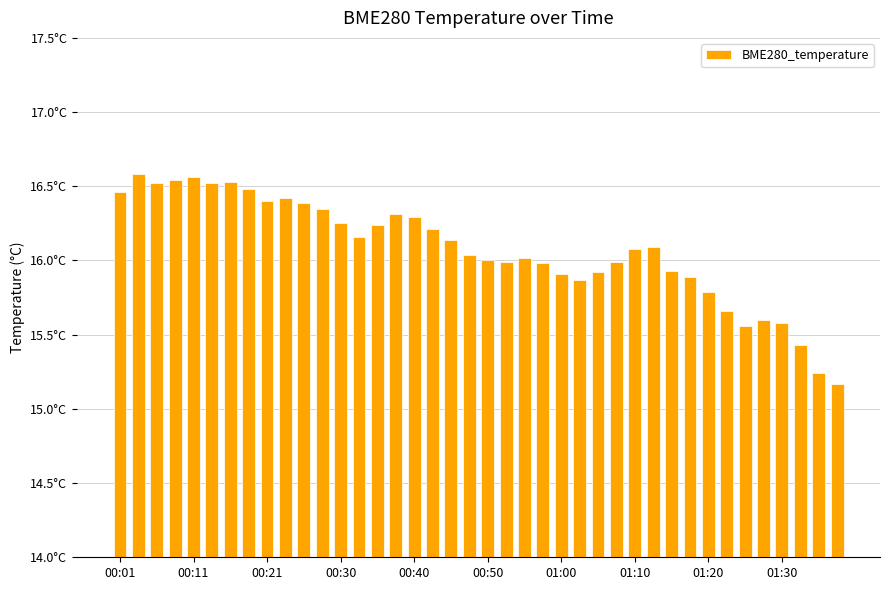

Reading left to right, what are all the values shown in this chart?

16.5	16.6	16.5	16.5	16.6	16.5	16.5	16.5	16.4	16.4	16.4	16.4	16.2	16.2	16.2	16.3	16.3	16.2	16.1	16.0	16.0	16.0	16.0	16.0	15.9	15.9	15.9	16.0	16.1	16.1	15.9	15.9	15.8	15.7	15.6	15.6	15.6	15.4	15.2	15.2